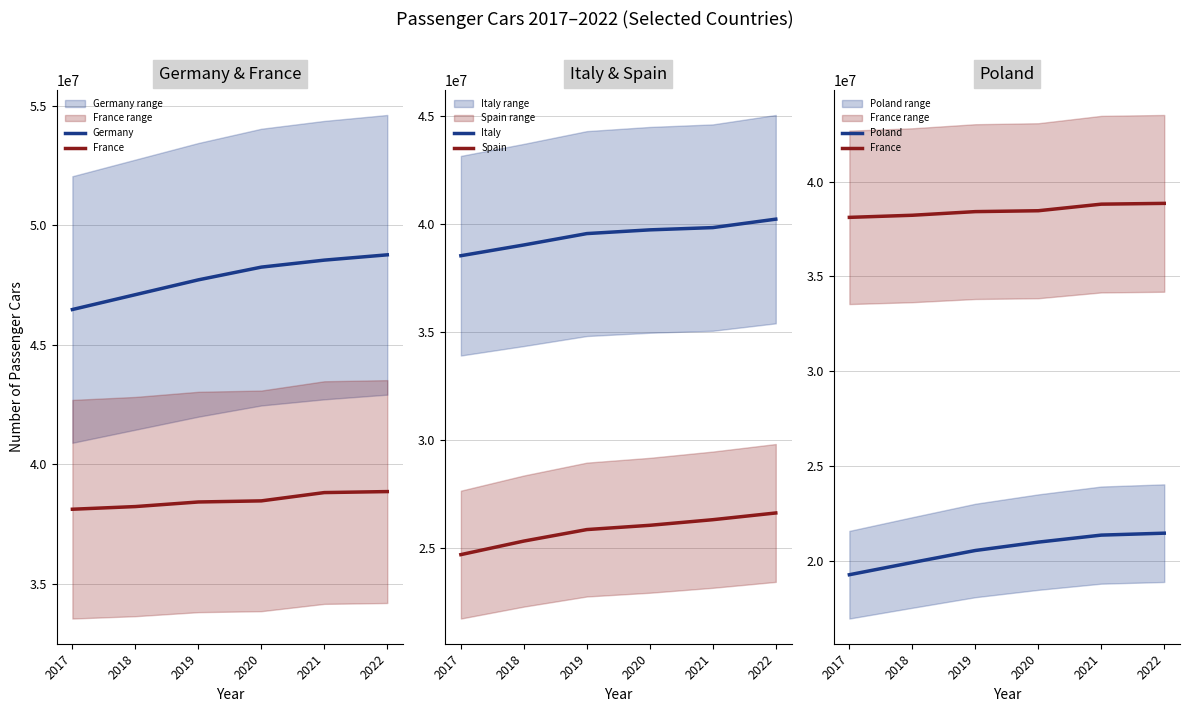

True or false: Spain and Germany intersect in this chart.

False